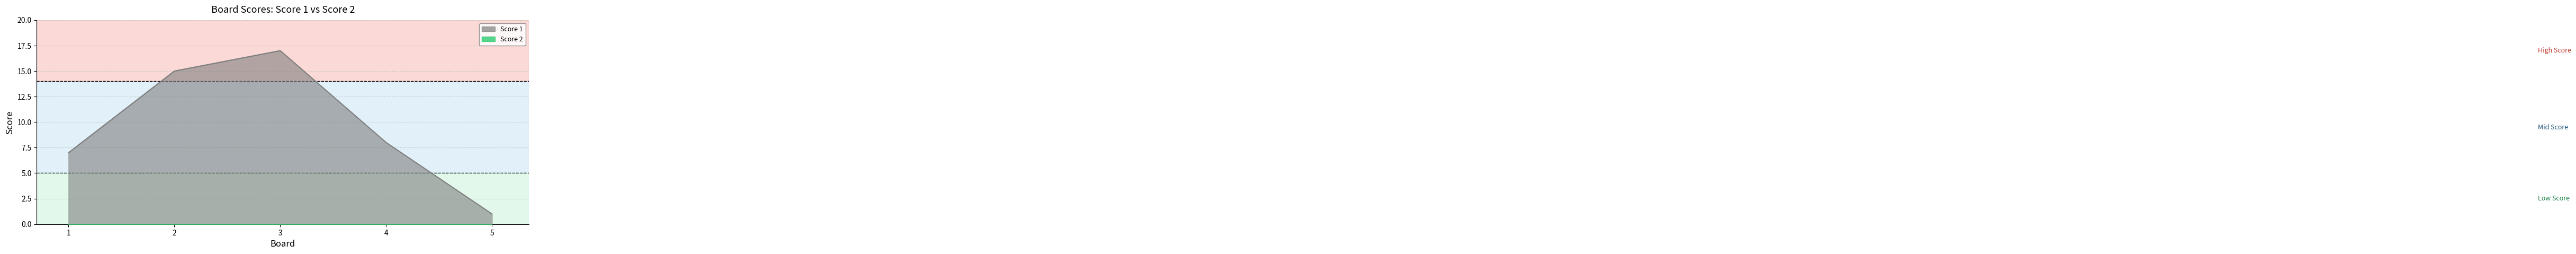

True or false: the data has more than 1 interior local peaks.

False